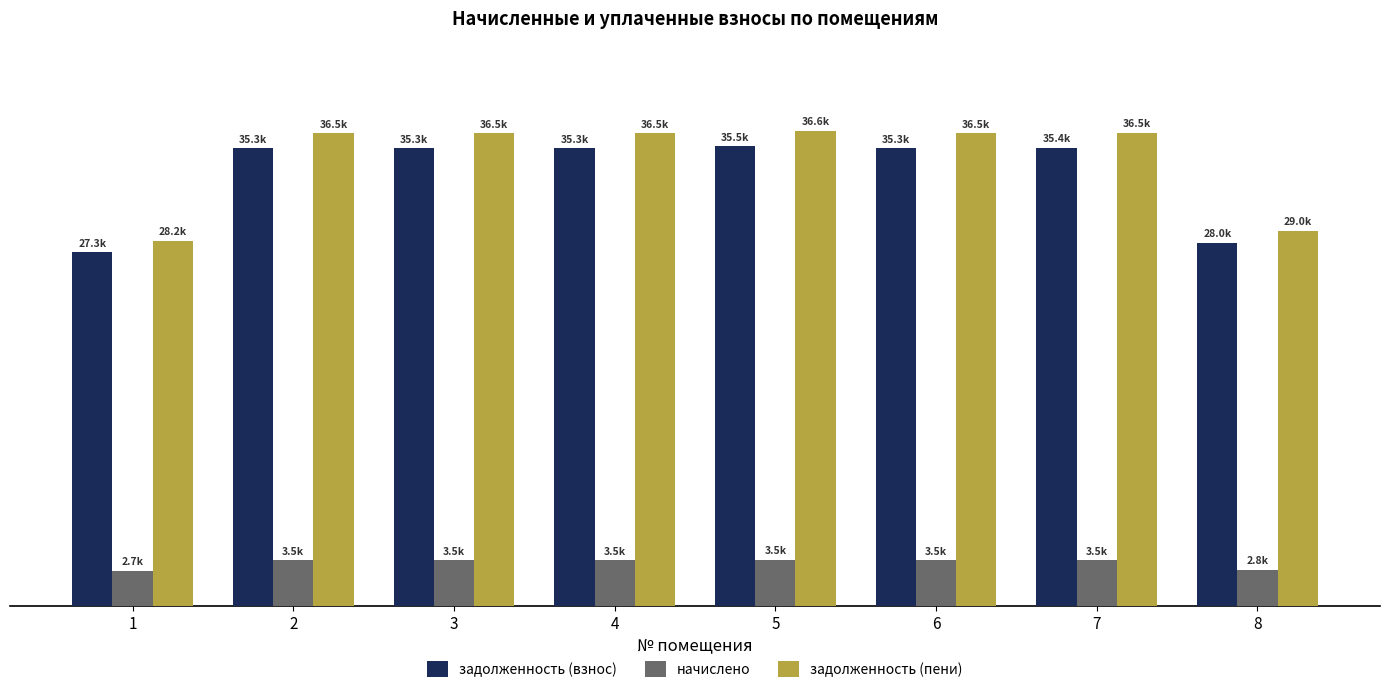

Are the bars horizontal?

No